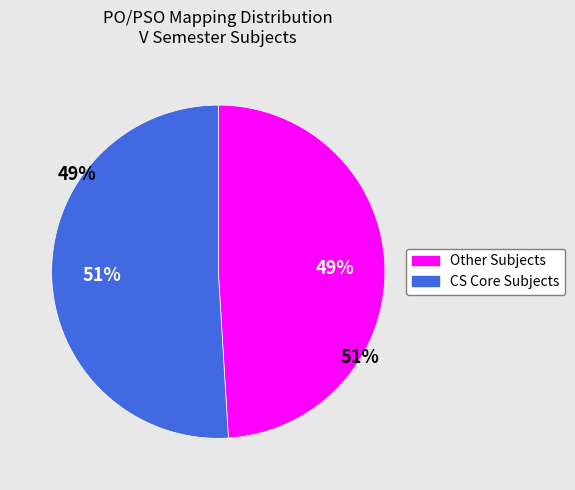

To the nearest percent, what is the difference between the largest and smallest slice percentages?

2%